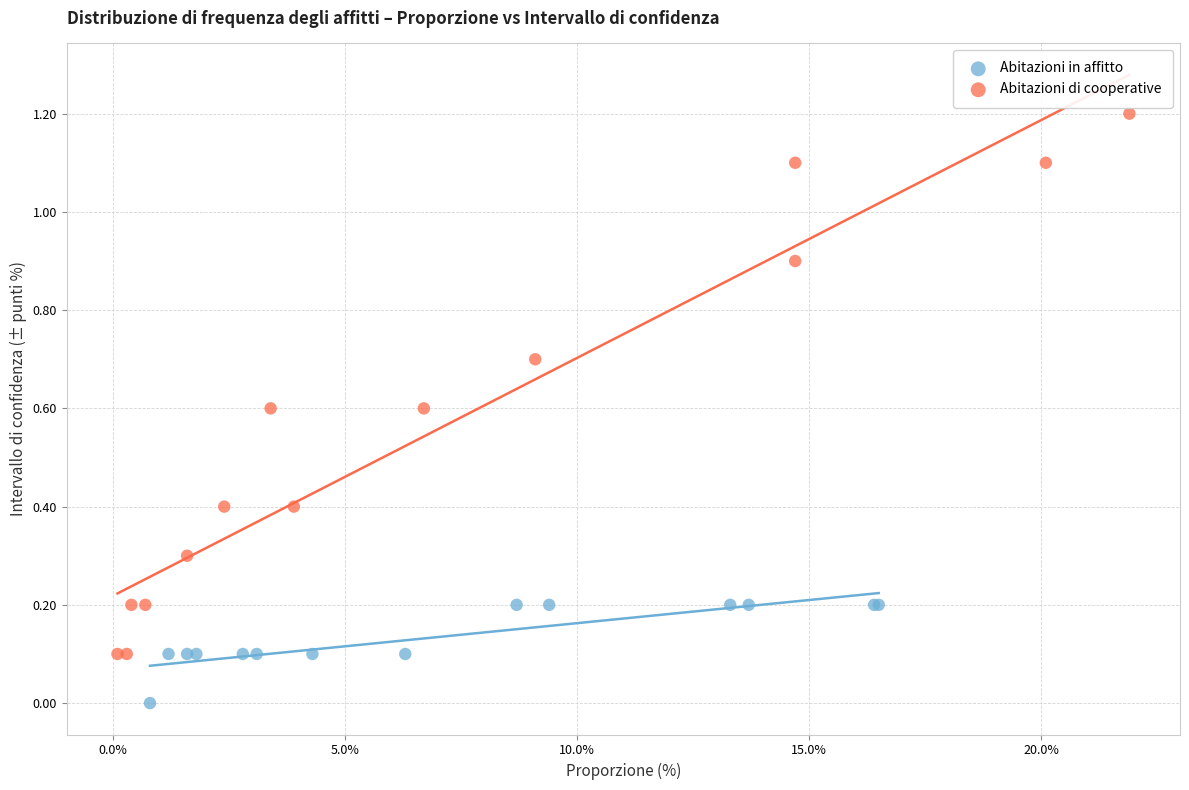

Which series contains the highest Y value?

Abitazioni di cooperative